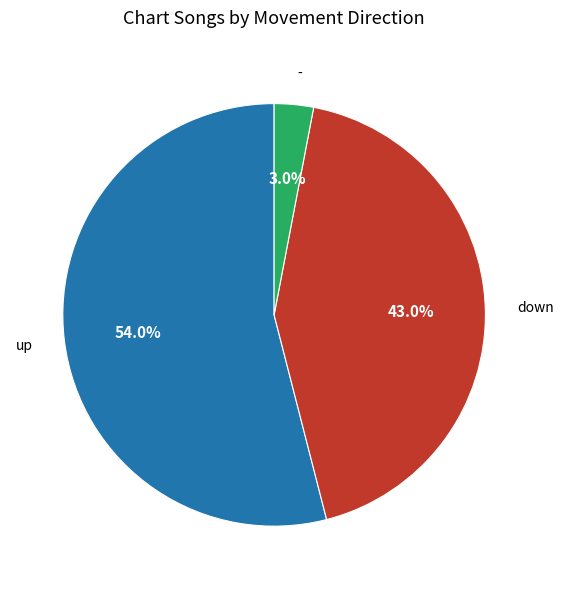

Between - and up, which is larger?

up